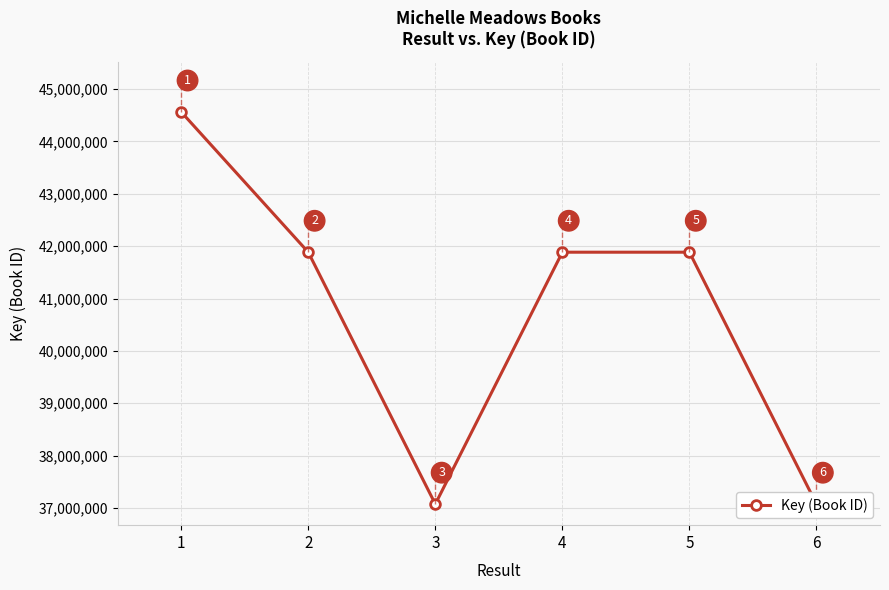

What is the value of the 2nd point from the left?

41884062